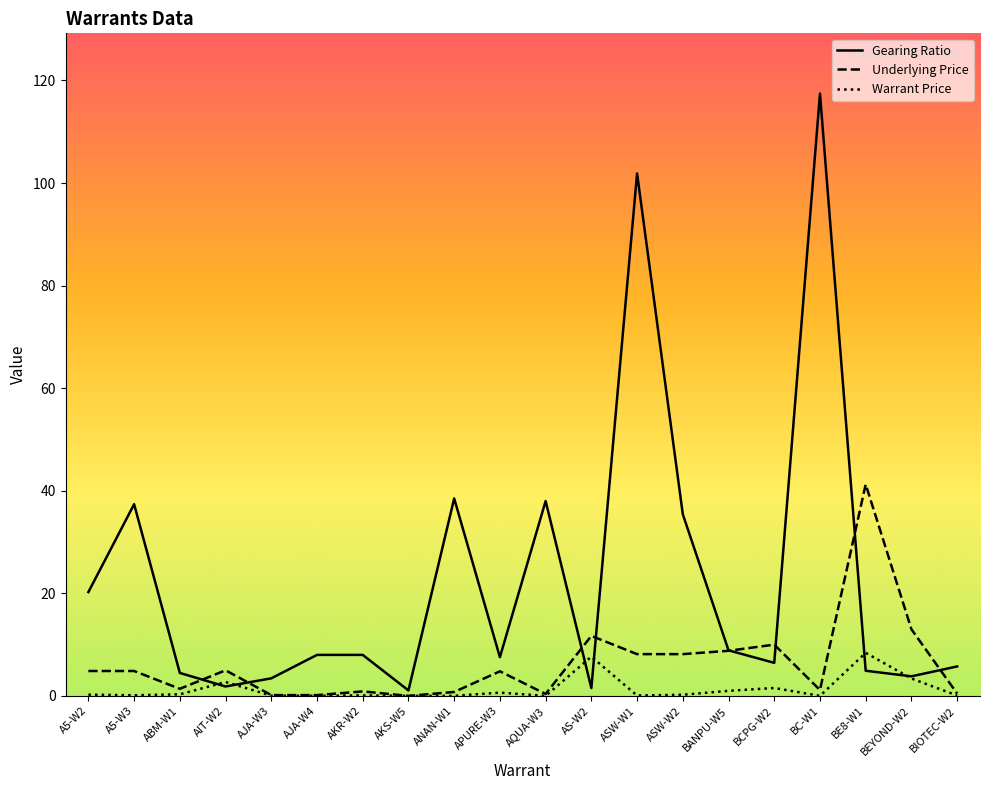

True or false: Gearing Ratio and Underlying Price intersect in this chart.

True